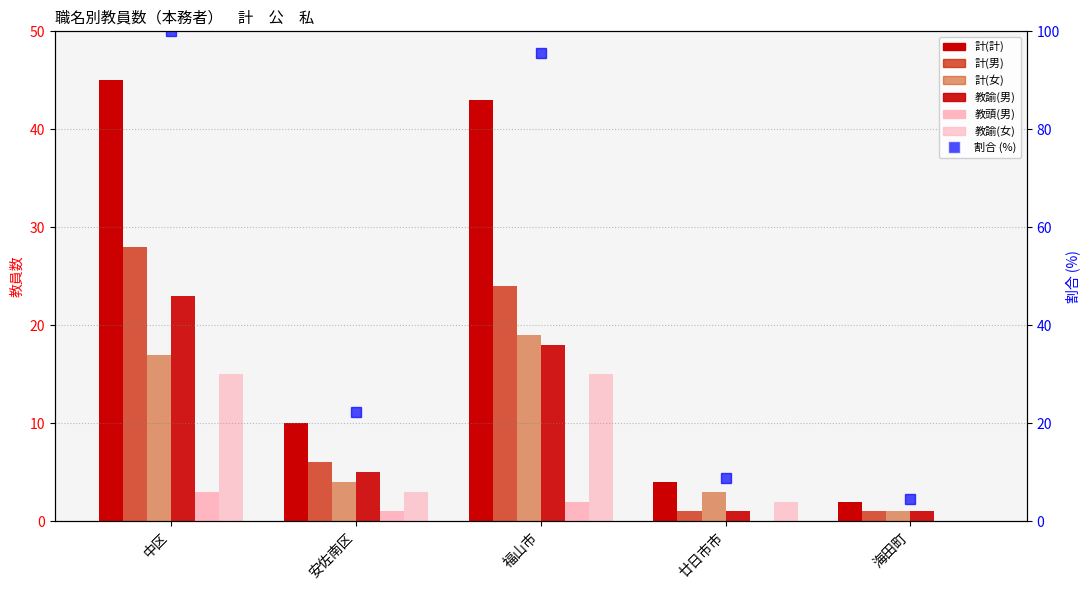

Rank the categories by 教諭(男) value from lowest to highest.

廿日市市, 海田町, 安佐南区, 福山市, 中区